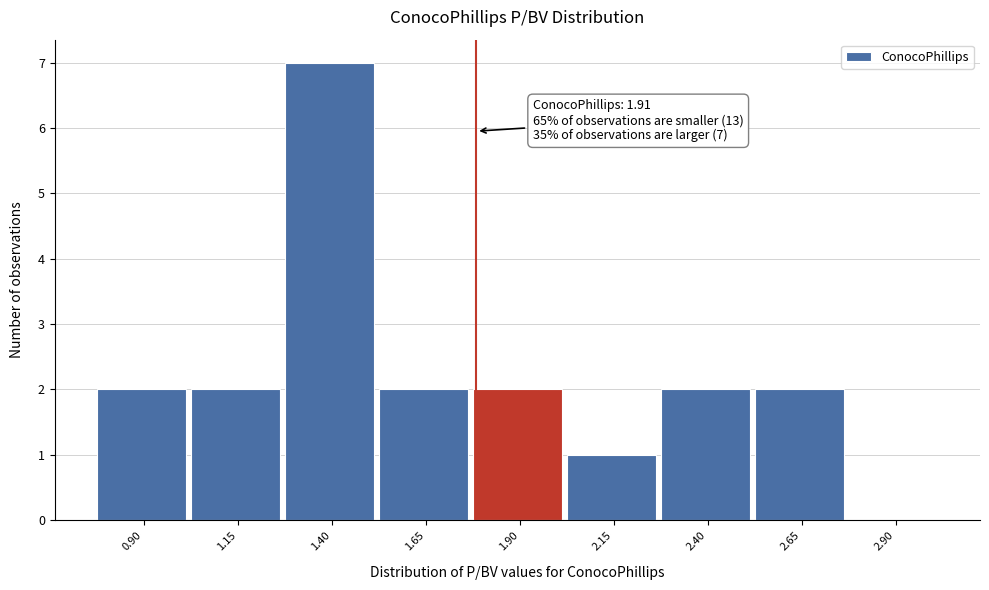

Reading left to right, list all the values displayed in this chart.

0.90=2	1.15=2	1.40=7	1.65=2	1.90=2	2.15=1	2.40=2	2.65=2	2.90=0